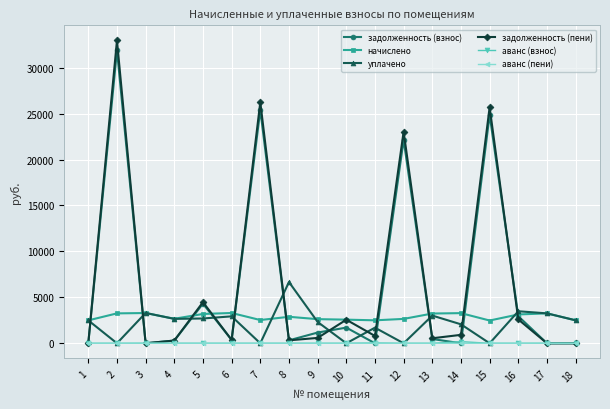

What is the maximum value shown in the chart?

32964.0